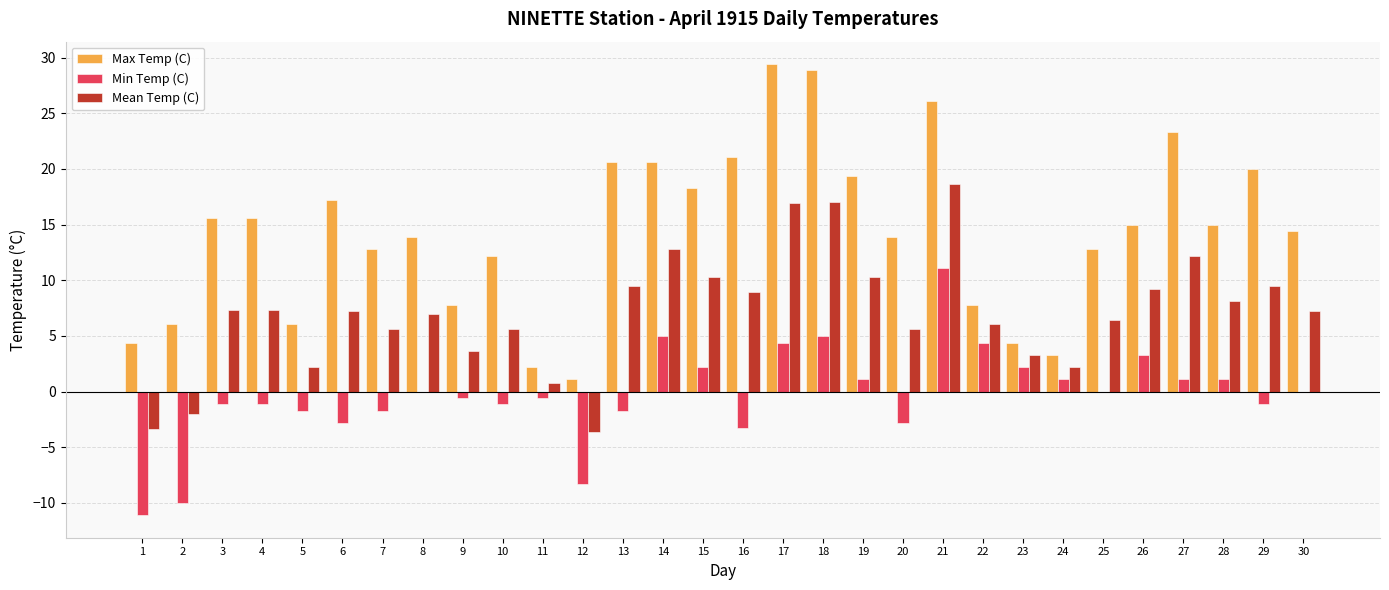

The value of Min Temp (C) at 28 is 1.1. True or false?

True